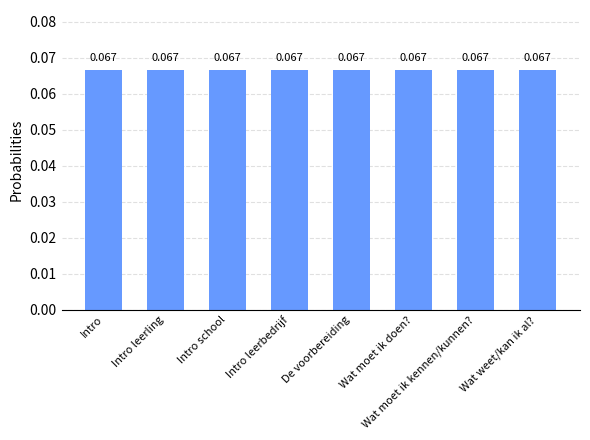

How many categories are shown in the chart?

8